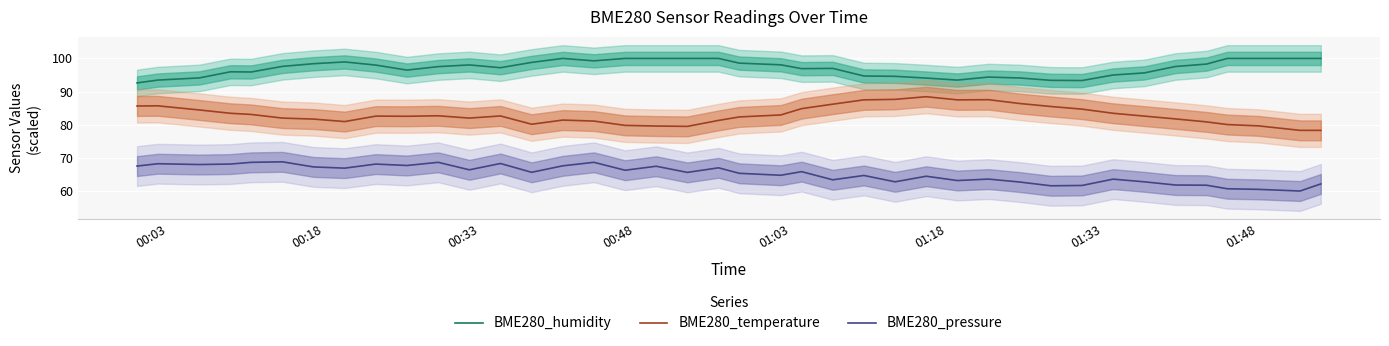

What is the difference between the second highest and second lowest values in the BME280_humidity series?

6.7